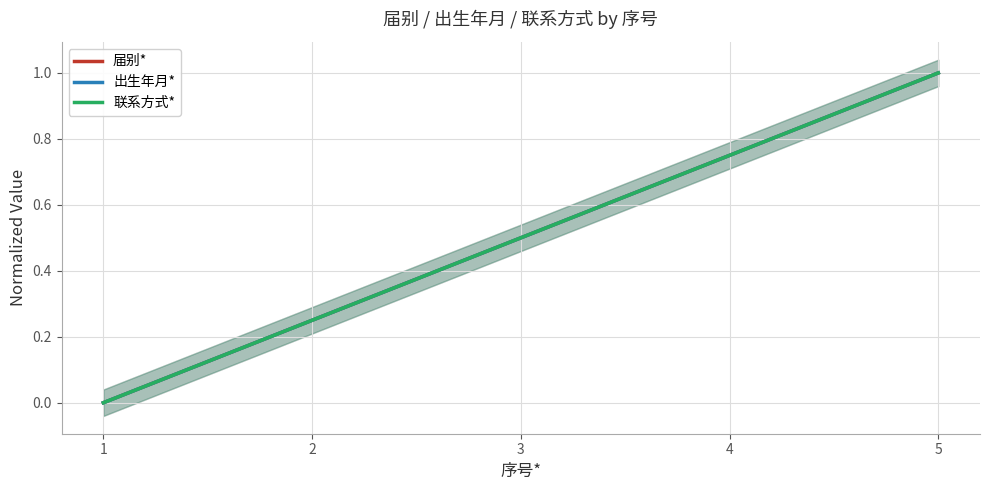

At how many categories does at least one series exceed 0?

4